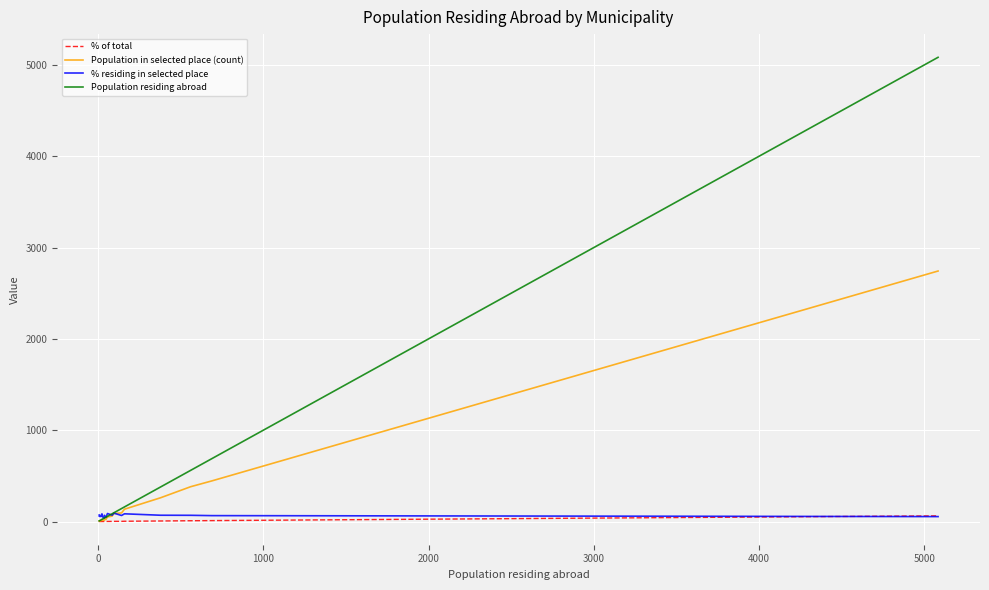

In % of total, how many points are lower than both neighbors (excluding endpoints)?

3